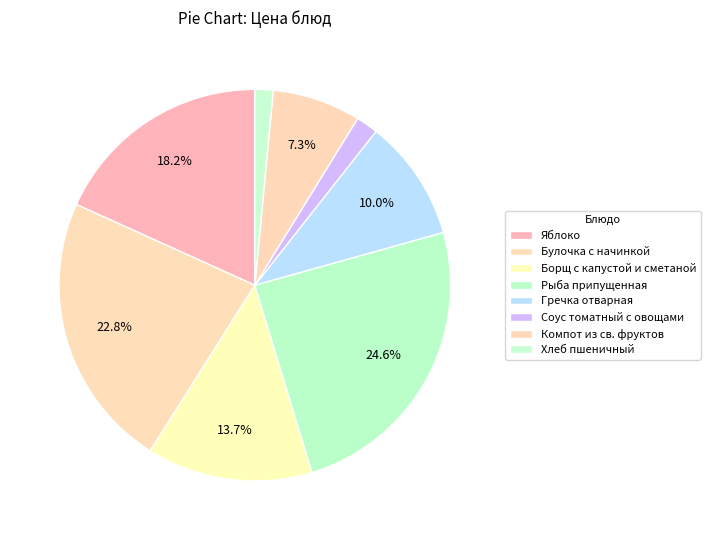

How many segments does this pie chart have?

8